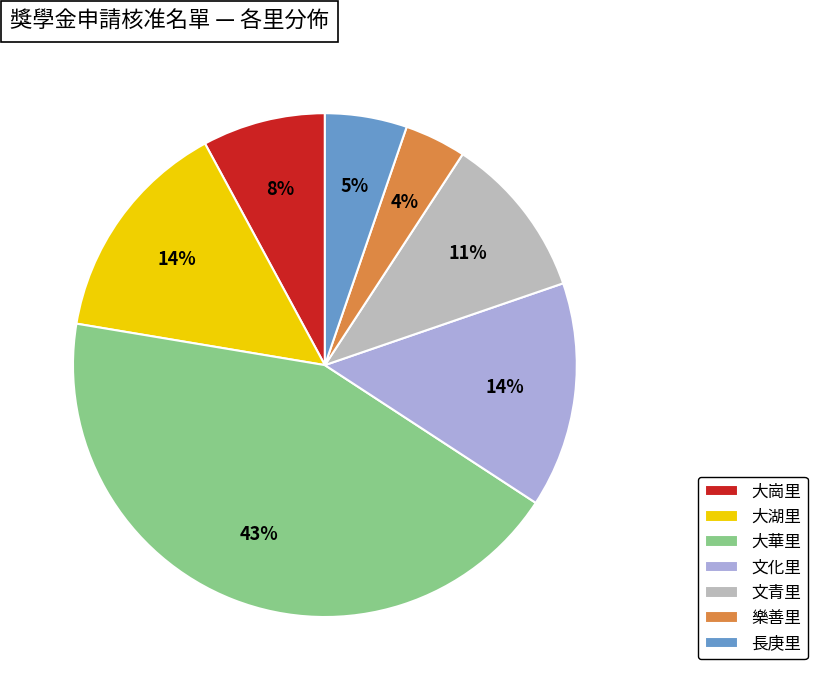

How many slices are in this pie chart?

7